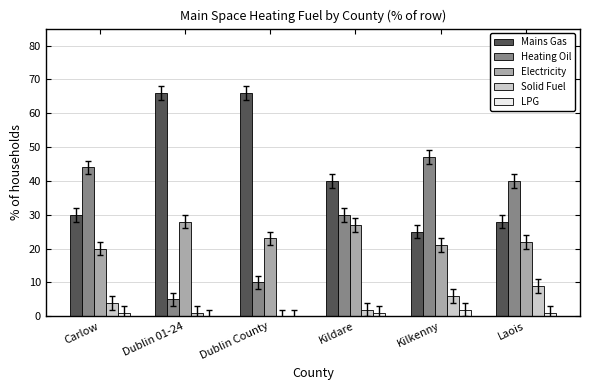

Reading left to right, what are all the values shown in this chart?

Mains Gas: 30	66	66	40	25	28
Heating Oil: 44	5	10	30	47	40
Electricity: 20	28	23	27	21	22
Solid Fuel: 4	1	0	2	6	9
LPG: 1	0	0	1	2	1